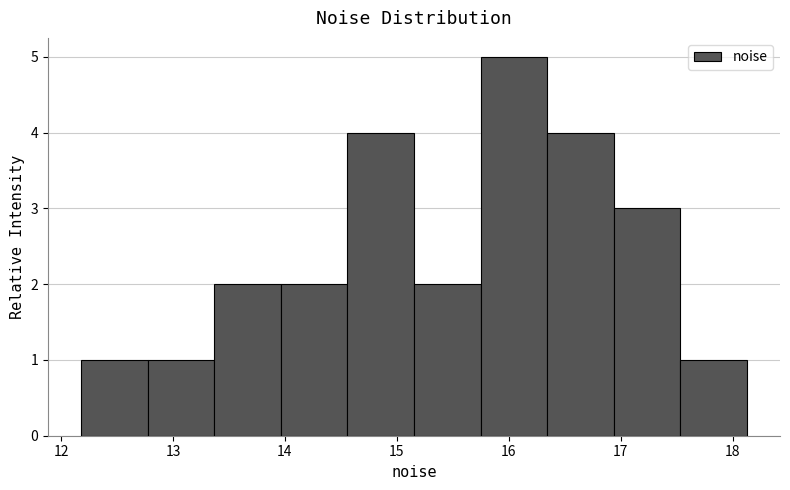

Over which range of the x-axis is the bar tallest?

15.7 to 16.3